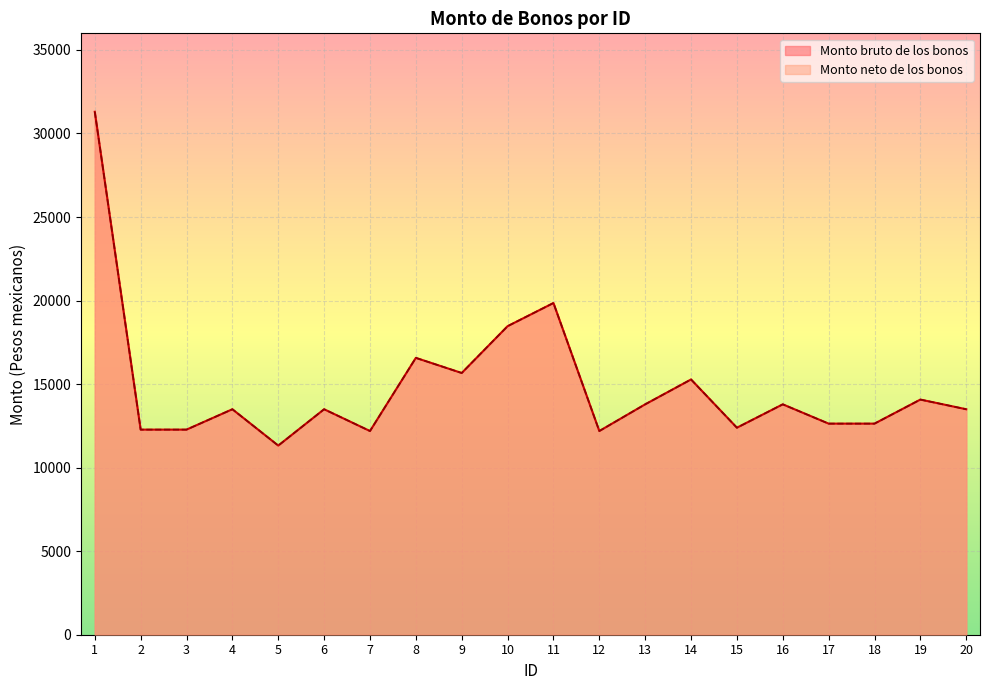

How many values in the Monto bruto de los bonos series are below 13495?

8